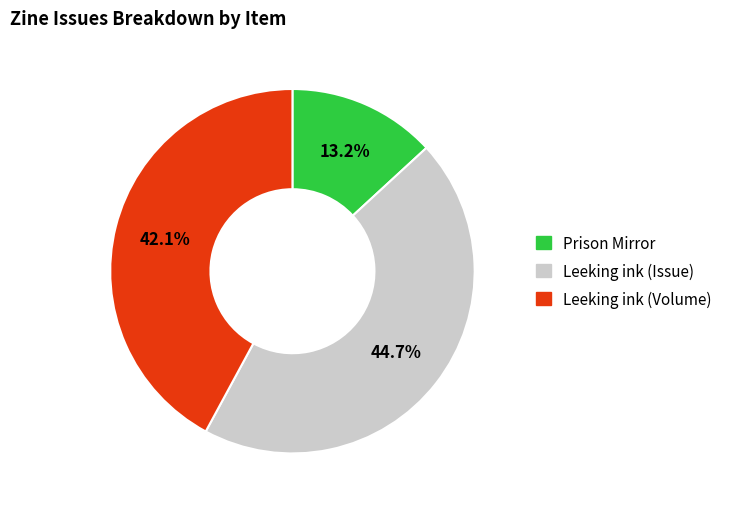

What percentage do Prison Mirror and Leeking ink (Volume) together represent?

55.3%